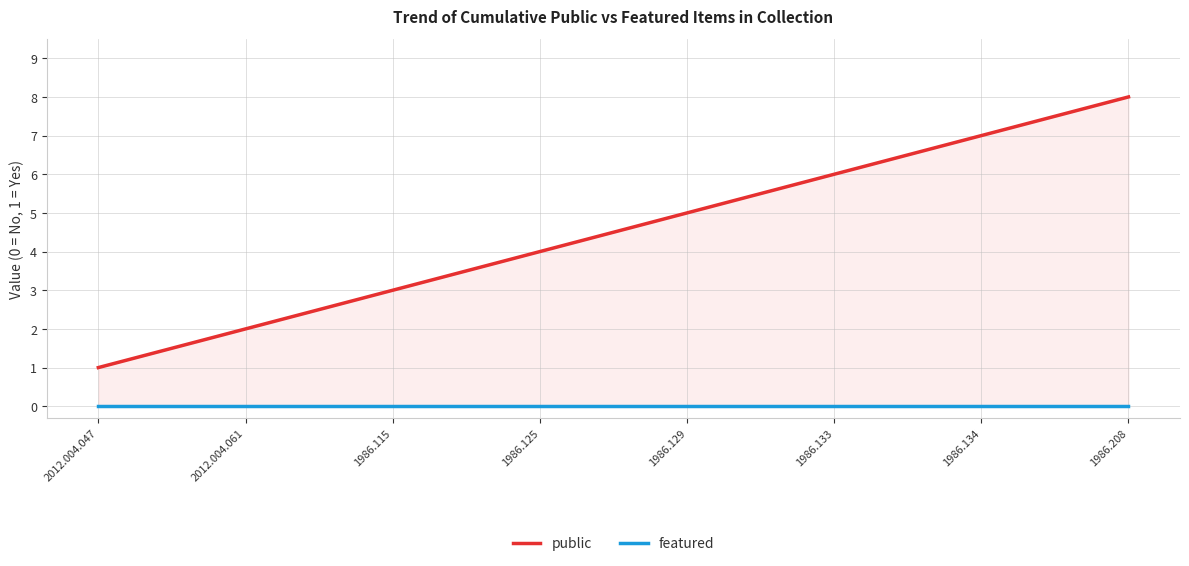

How many data points does each series have?

8